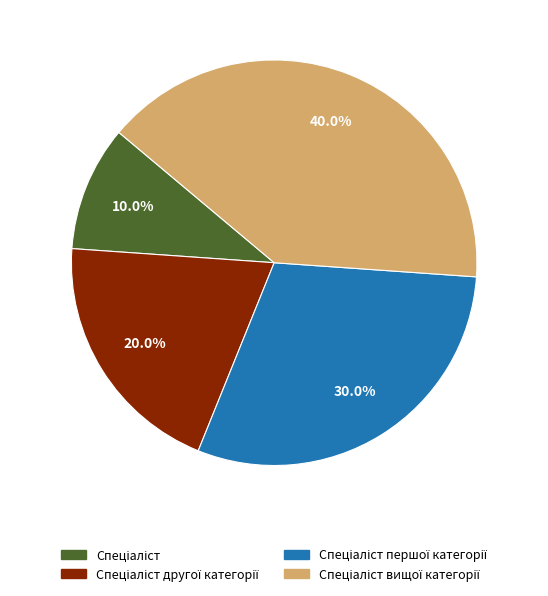

Does any single category account for the majority?

No